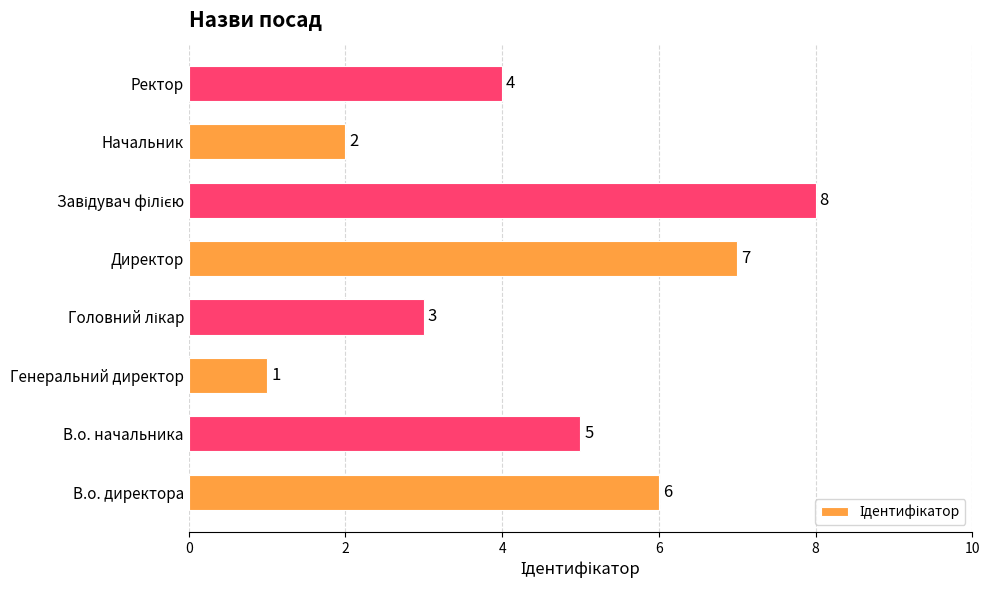

How many bars are there in total?

8